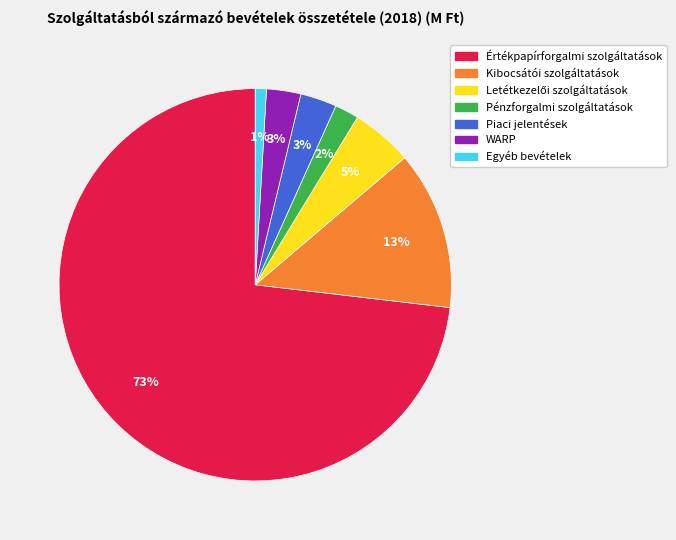

Is the sum of Piaci jelentések and Kibocsátói szolgáltatások greater than half?

No